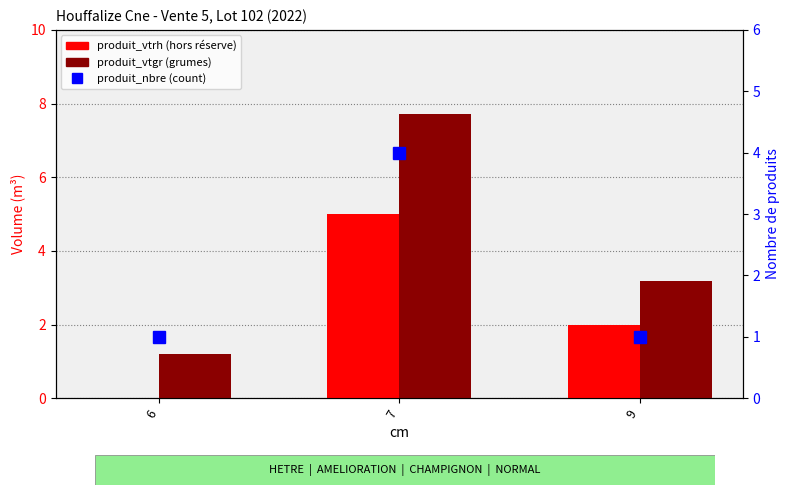

List the series in order of their overall mean, lowest first.

produit_nbre, produit_vtrh, produit_vtgr